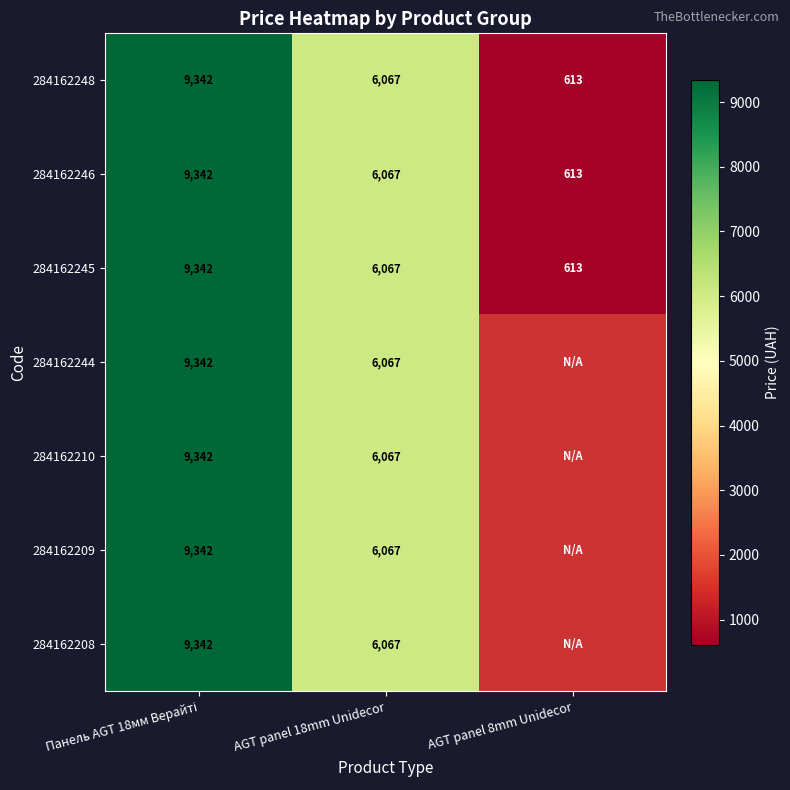

Is the value of 284162210 at AGT panel 8mm Unidecor greater than the value of 284162245 at AGT panel 18mm Unidecor?

No